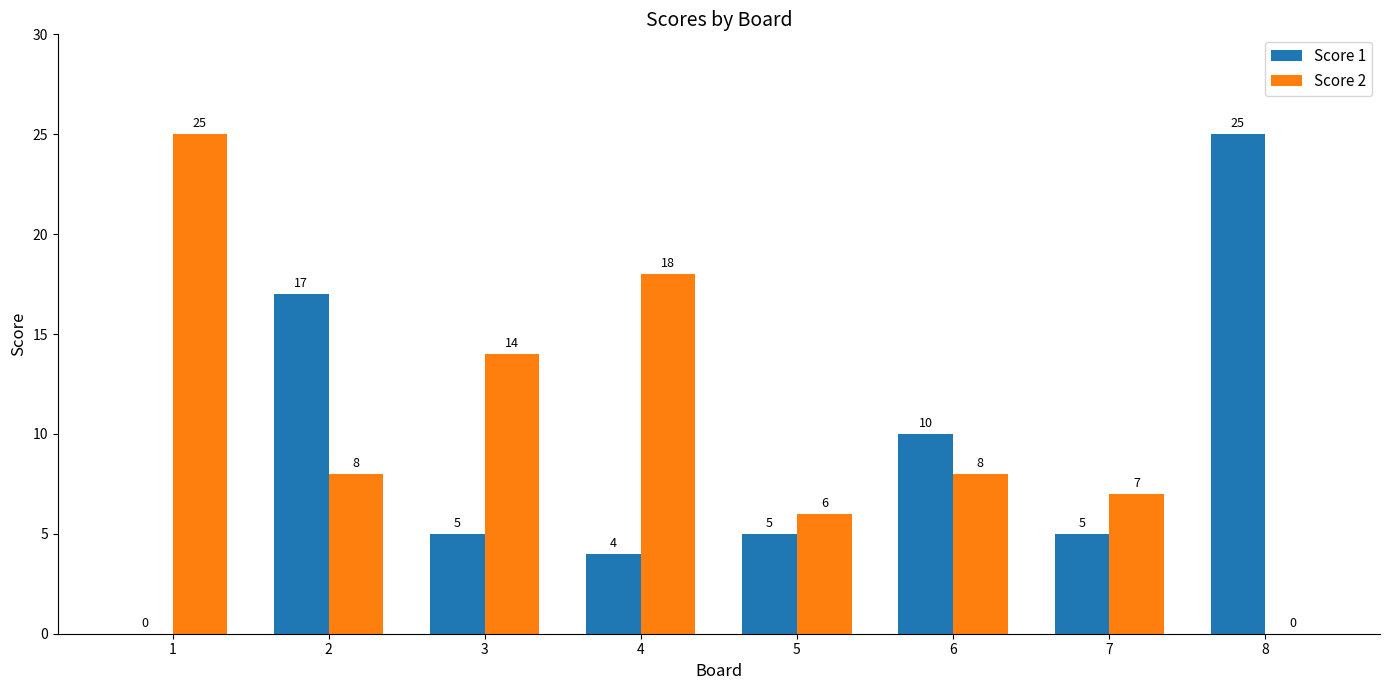

What is the total value across all series at 6?

18